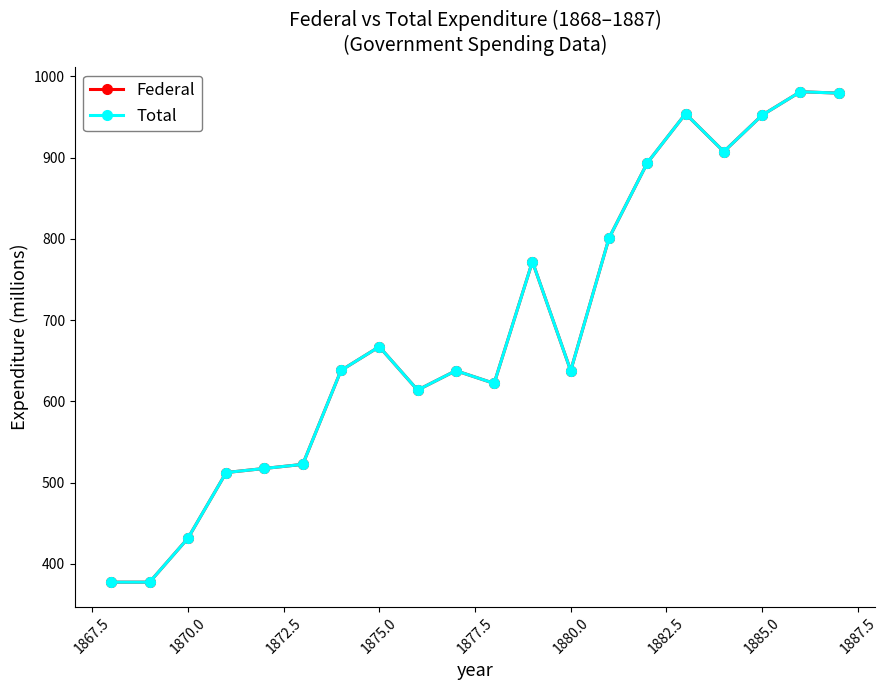

Which series has the largest range (max minus min)?

Federal